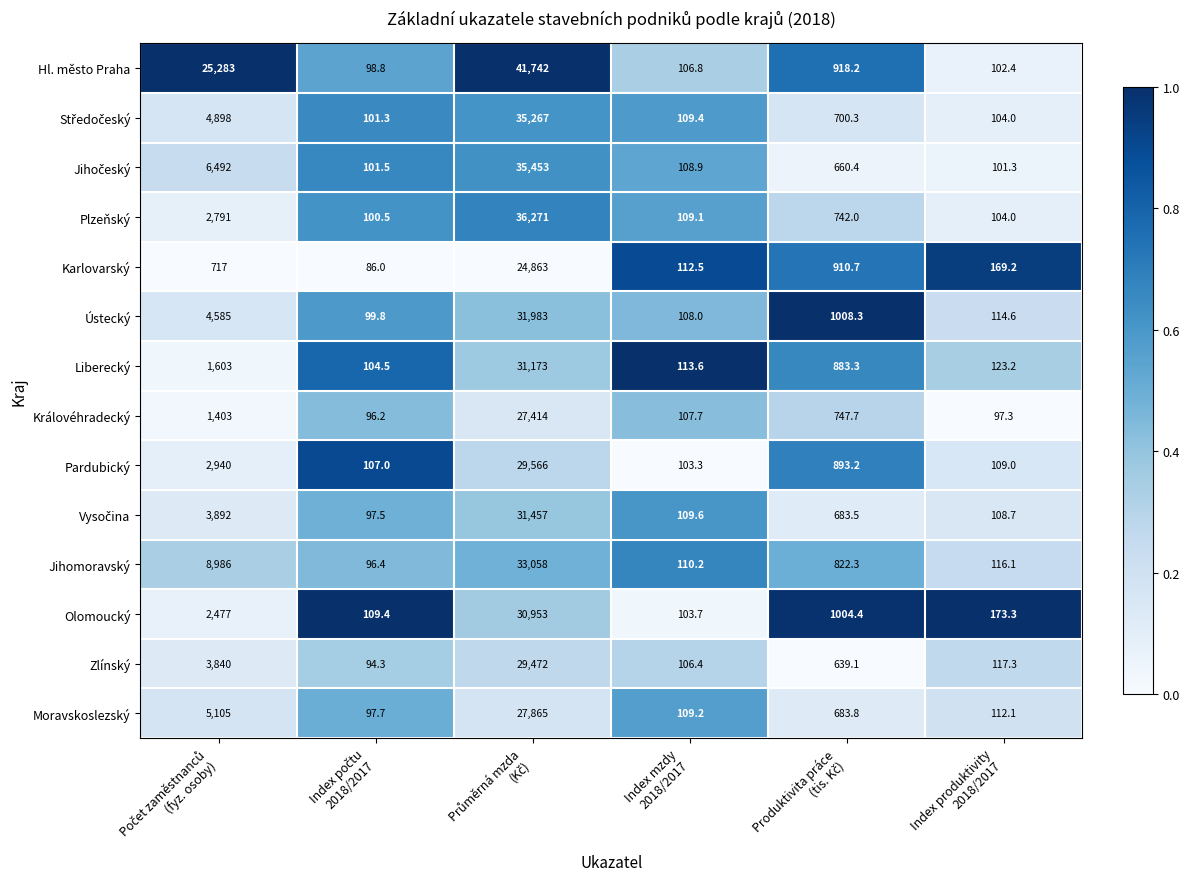

Which series has the largest total across all categories?

Hl. město Praha